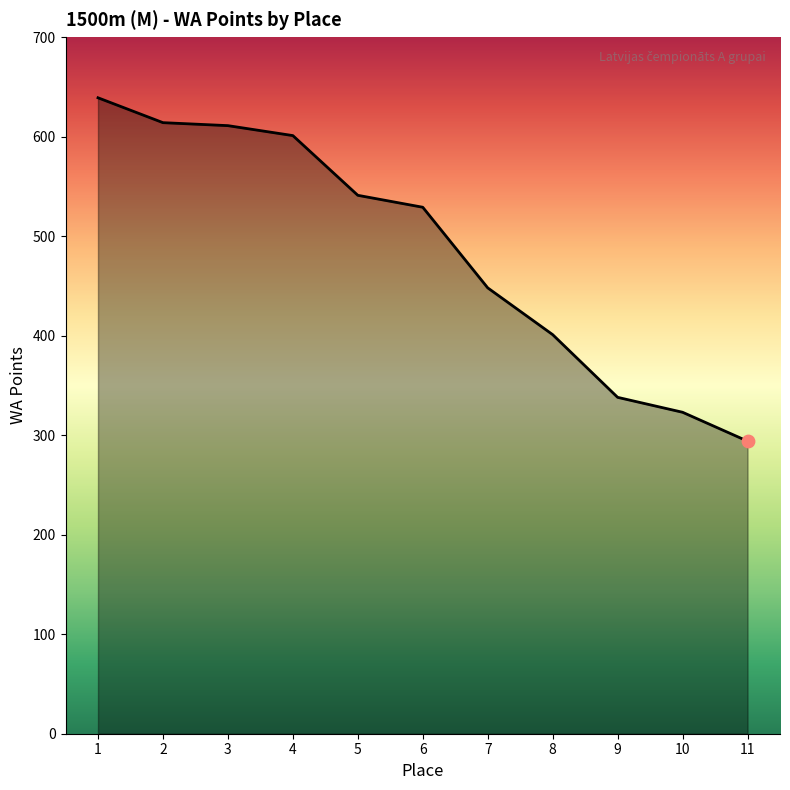

What is the ratio of the value at 9 to the value at 7?

0.8